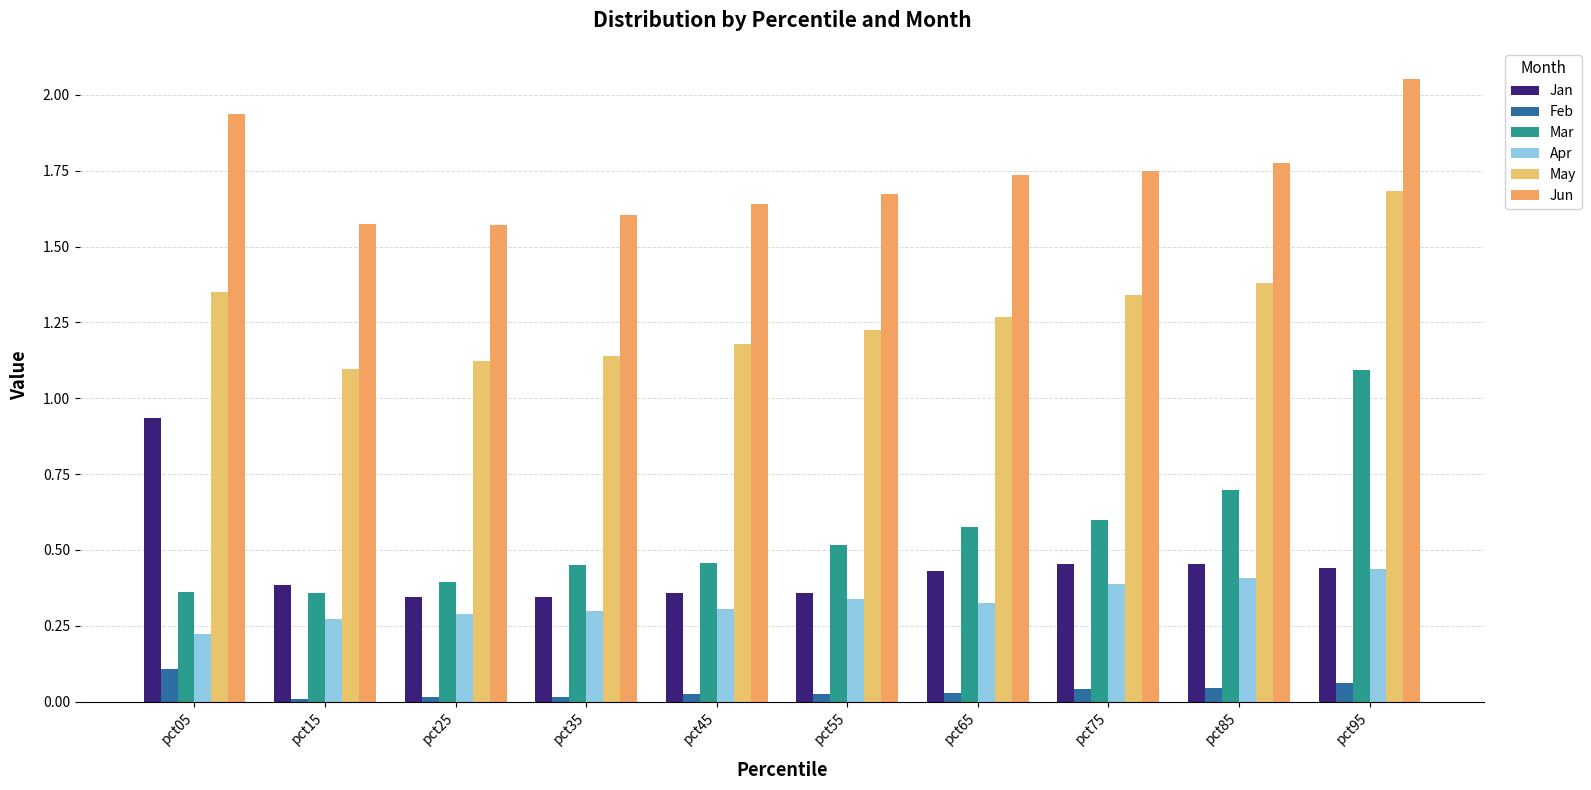

What is the total value across all series at pct85?

4.8